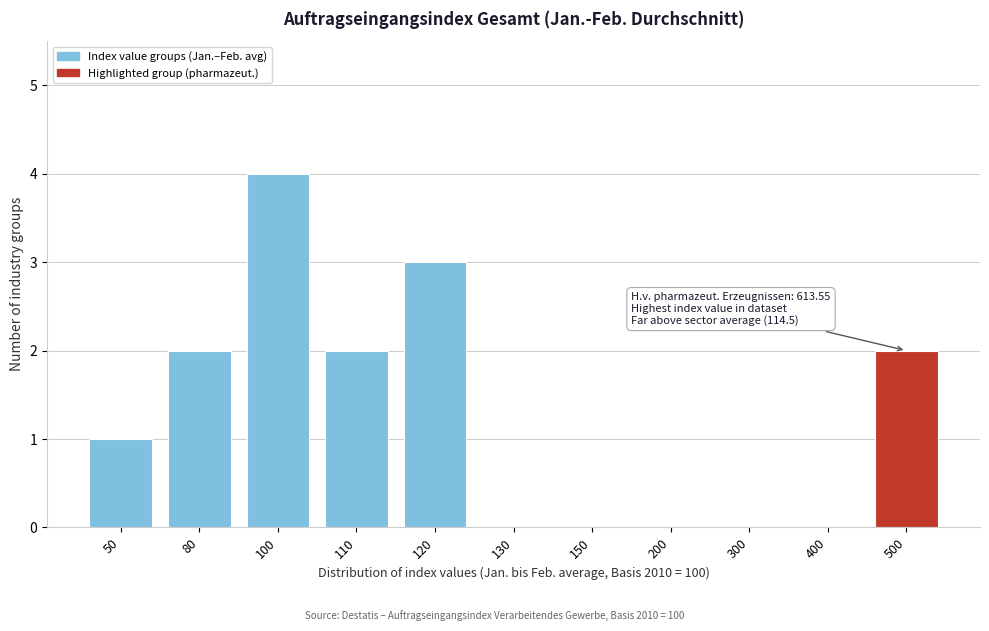

Reading left to right, extract all data points from this chart.

50=1	80=2	100=4	110=2	120=3	130=0	150=0	200=0	300=0	400=0	500=2